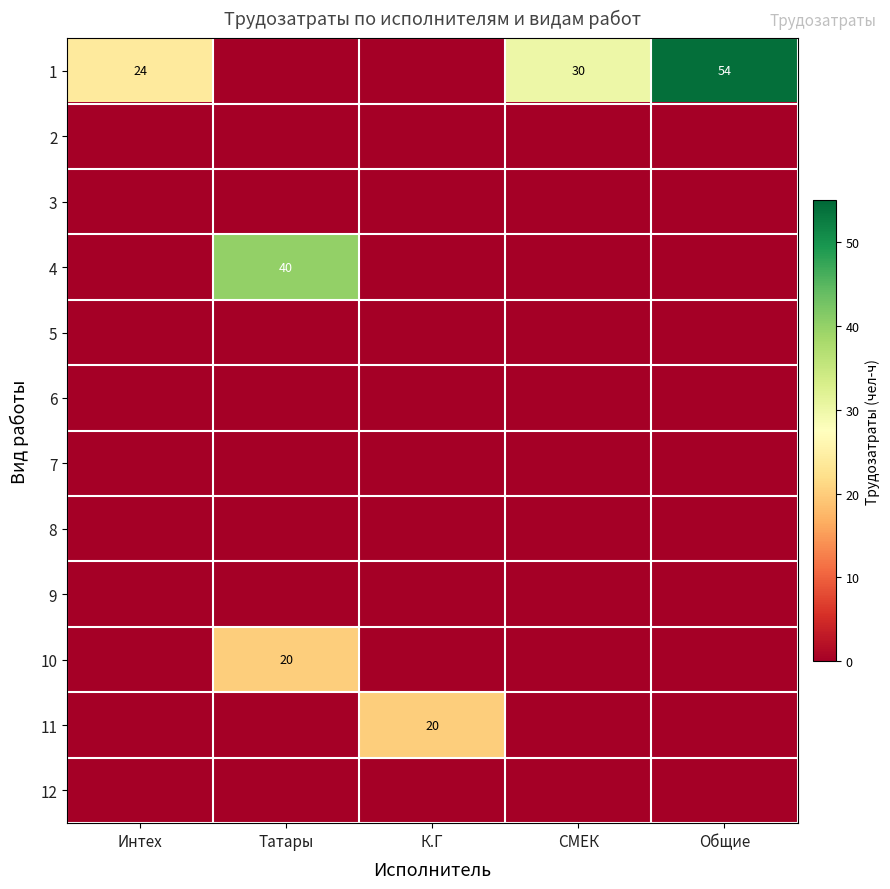

Rank the series at СМЕК from lowest to highest value.

2, 3, 4, 5, 6, 7, 8, 9, 10, 11, 12, 1